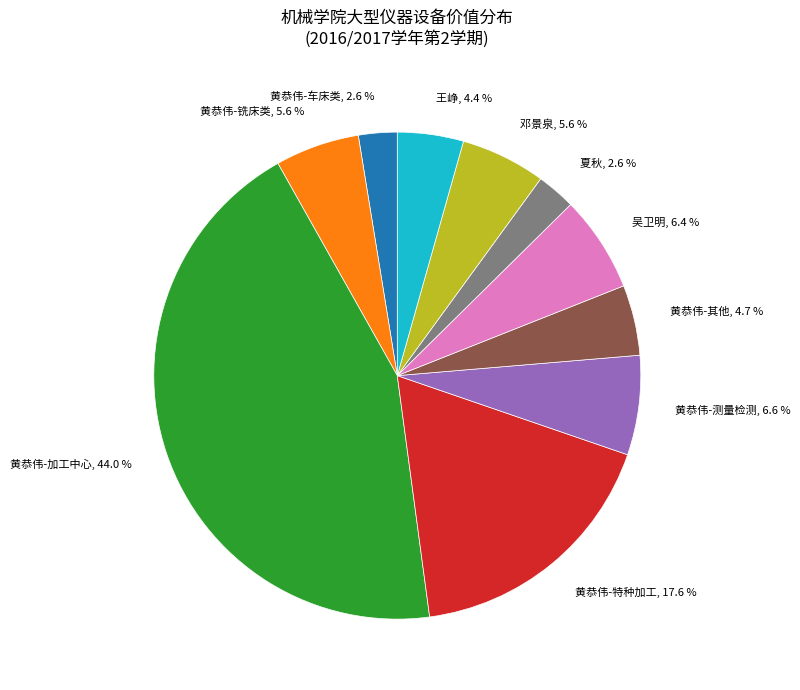

Is there a majority slice in this chart?

No